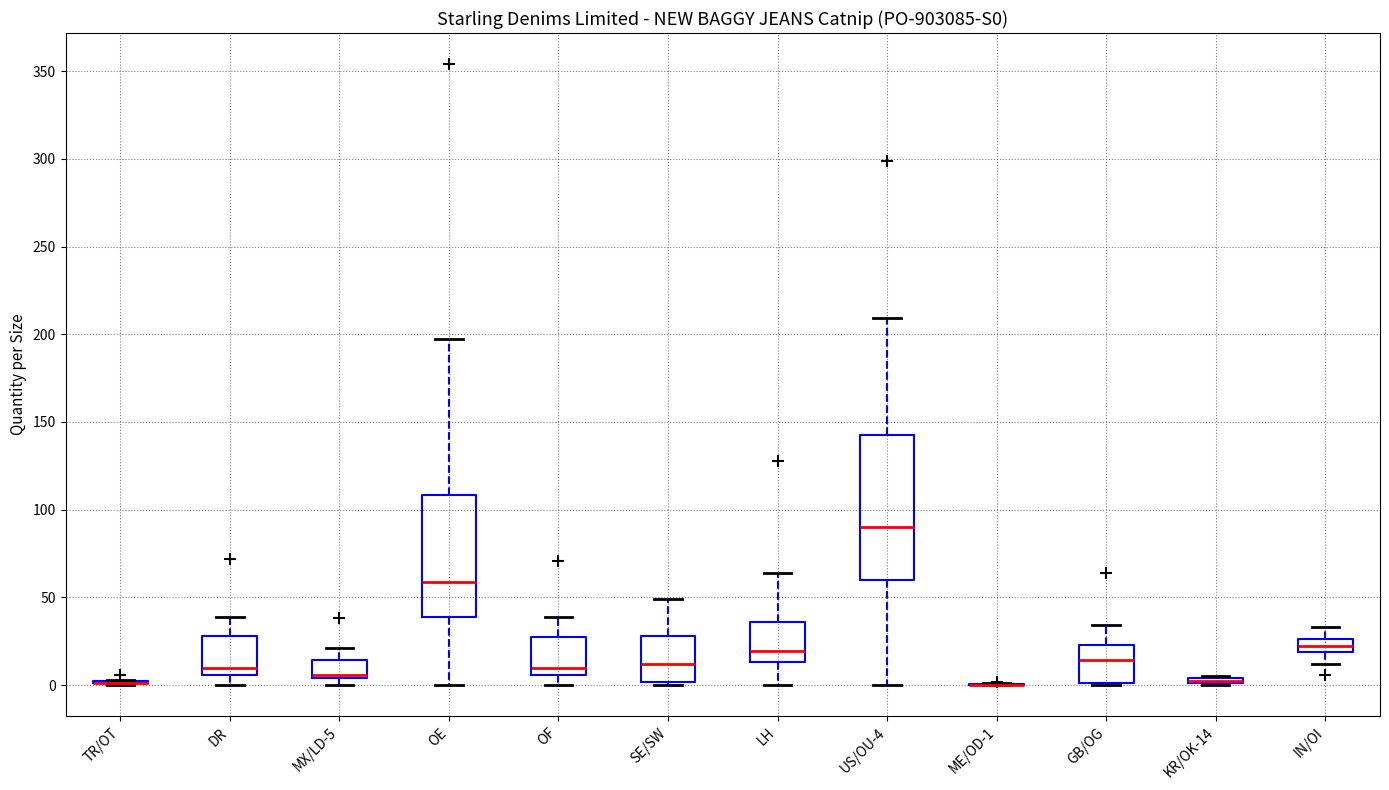

Comparing the boxes themselves (not the whiskers), which one is the tallest?

US/OU-4